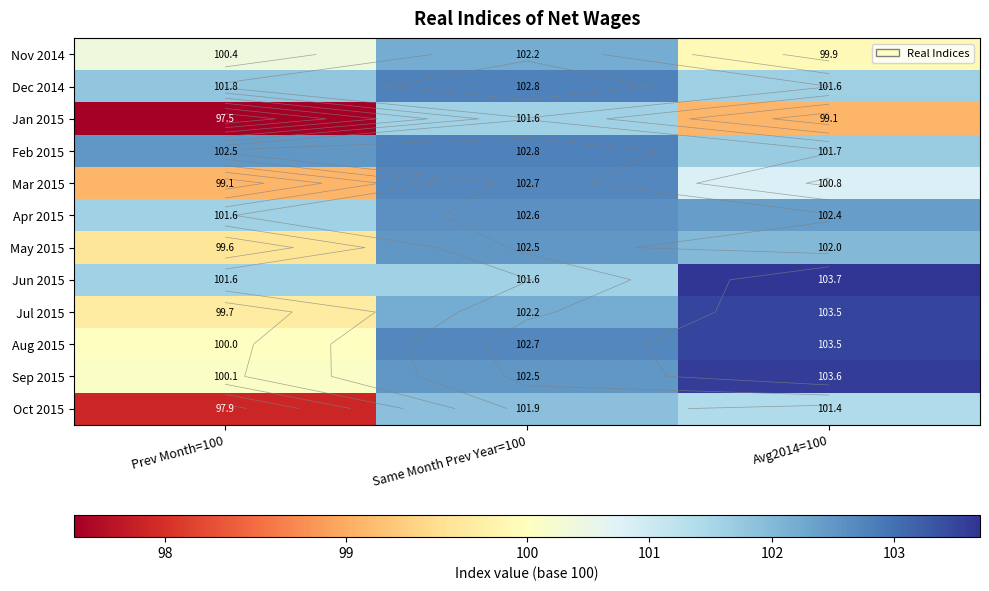

How many data points in Feb 2015 are less than 102?

1